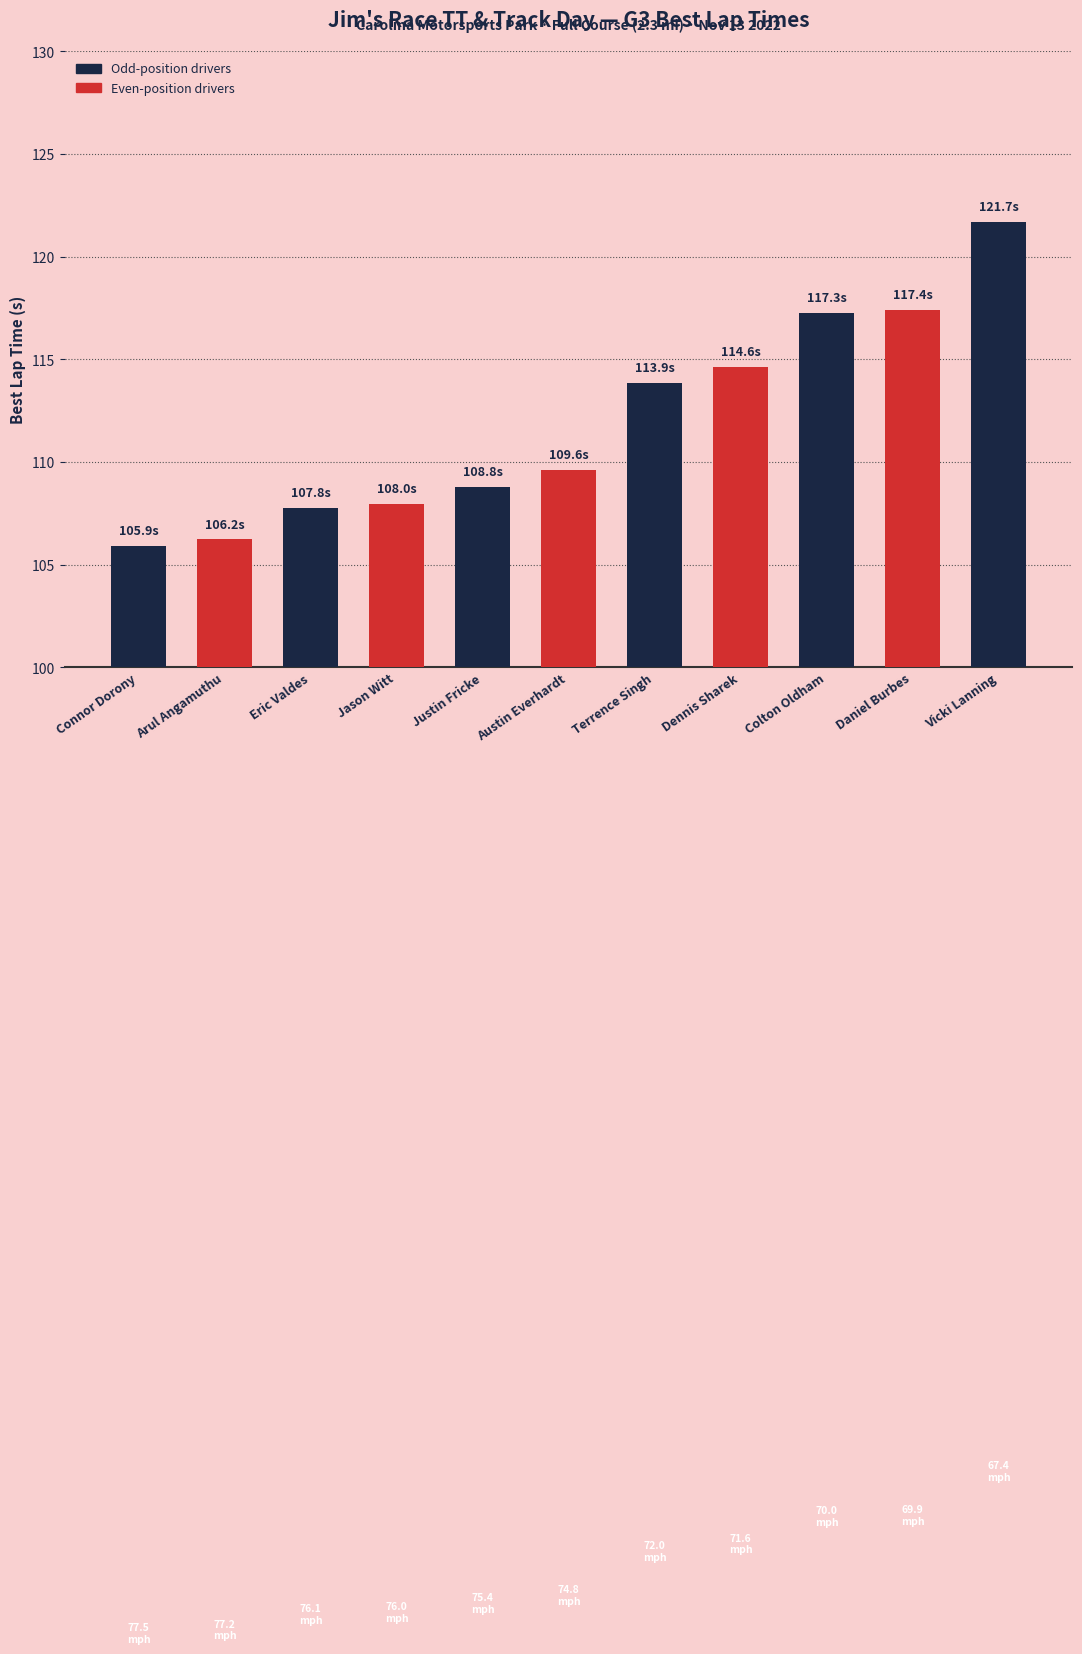

How many bars are there in total?

11